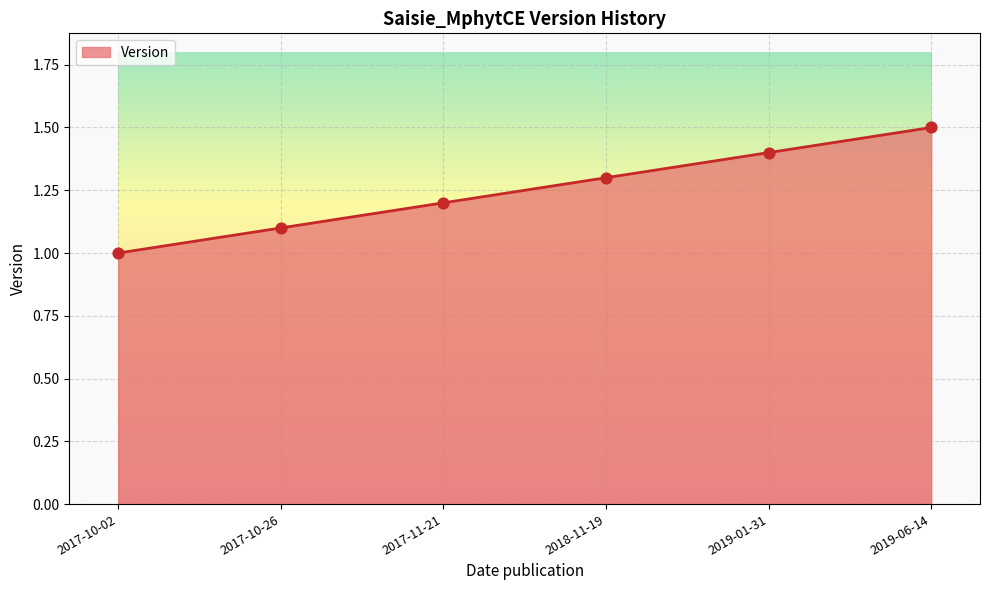

Which has a higher value, 2019-06-14 or 2017-11-21?

2019-06-14